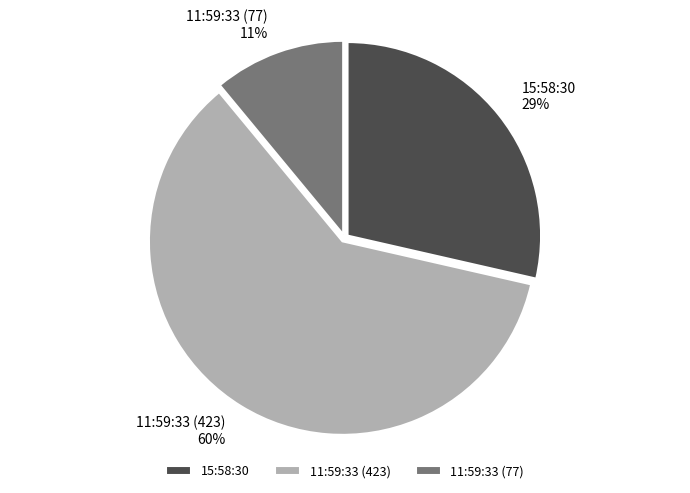

The 11:59:33 (423) slice represents 60% of the pie. True or false?

True